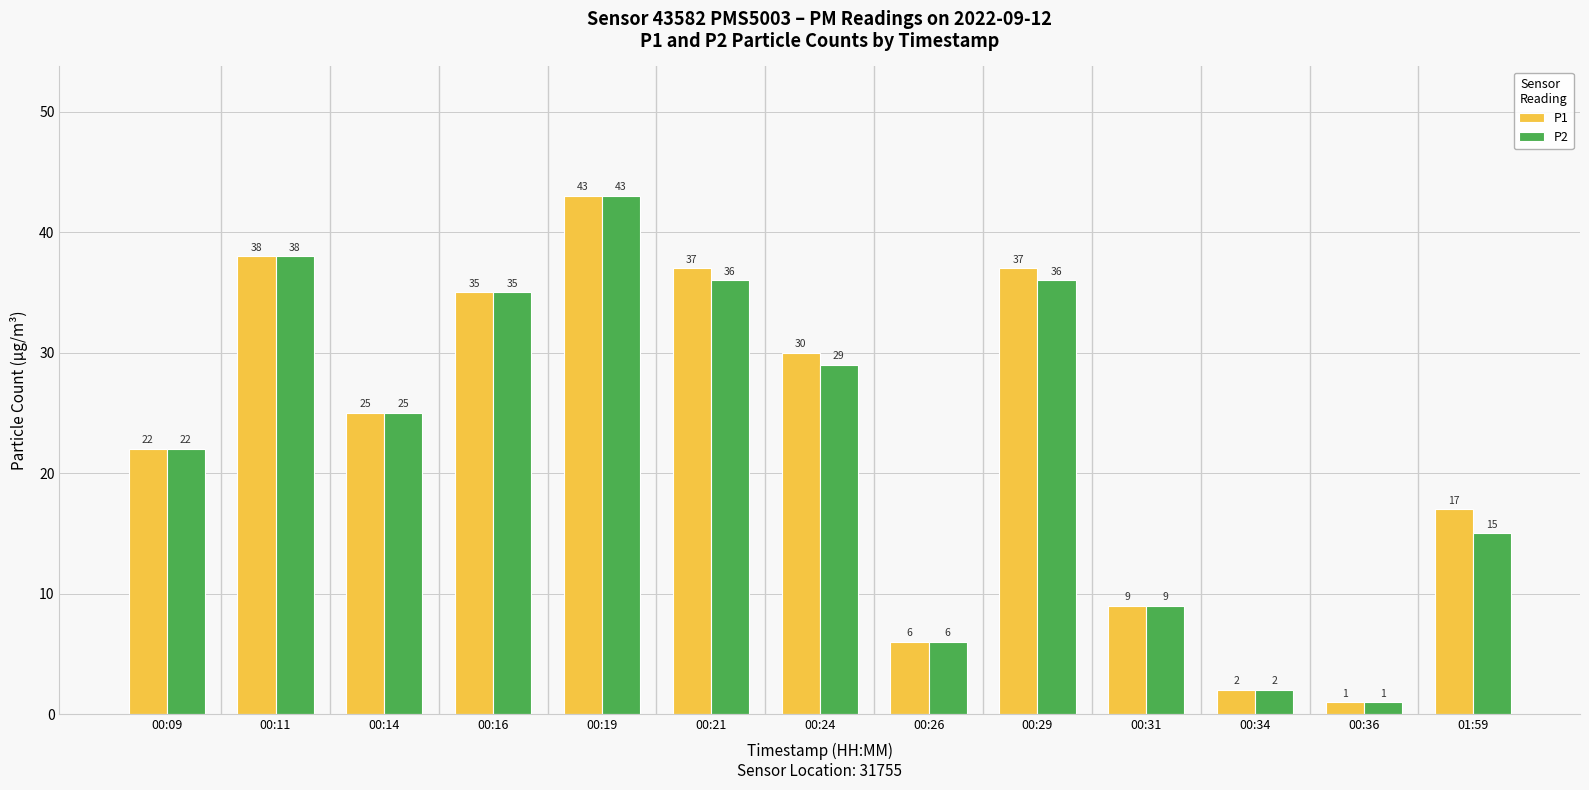

At which category is the sum across all series the highest?

00:19